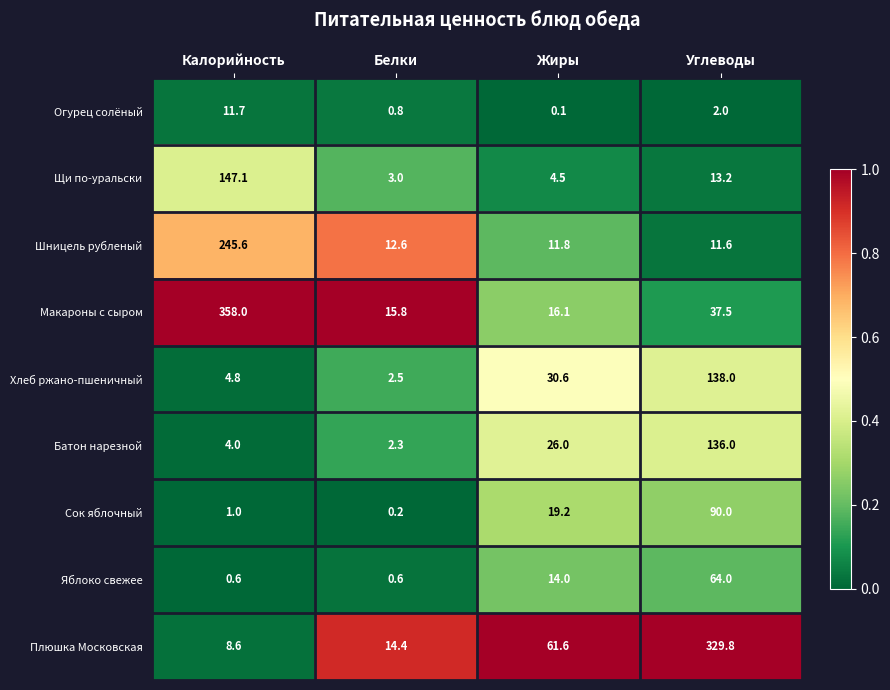

Which series changed the most between Калорийность and Углеводы?

Плюшка Московская